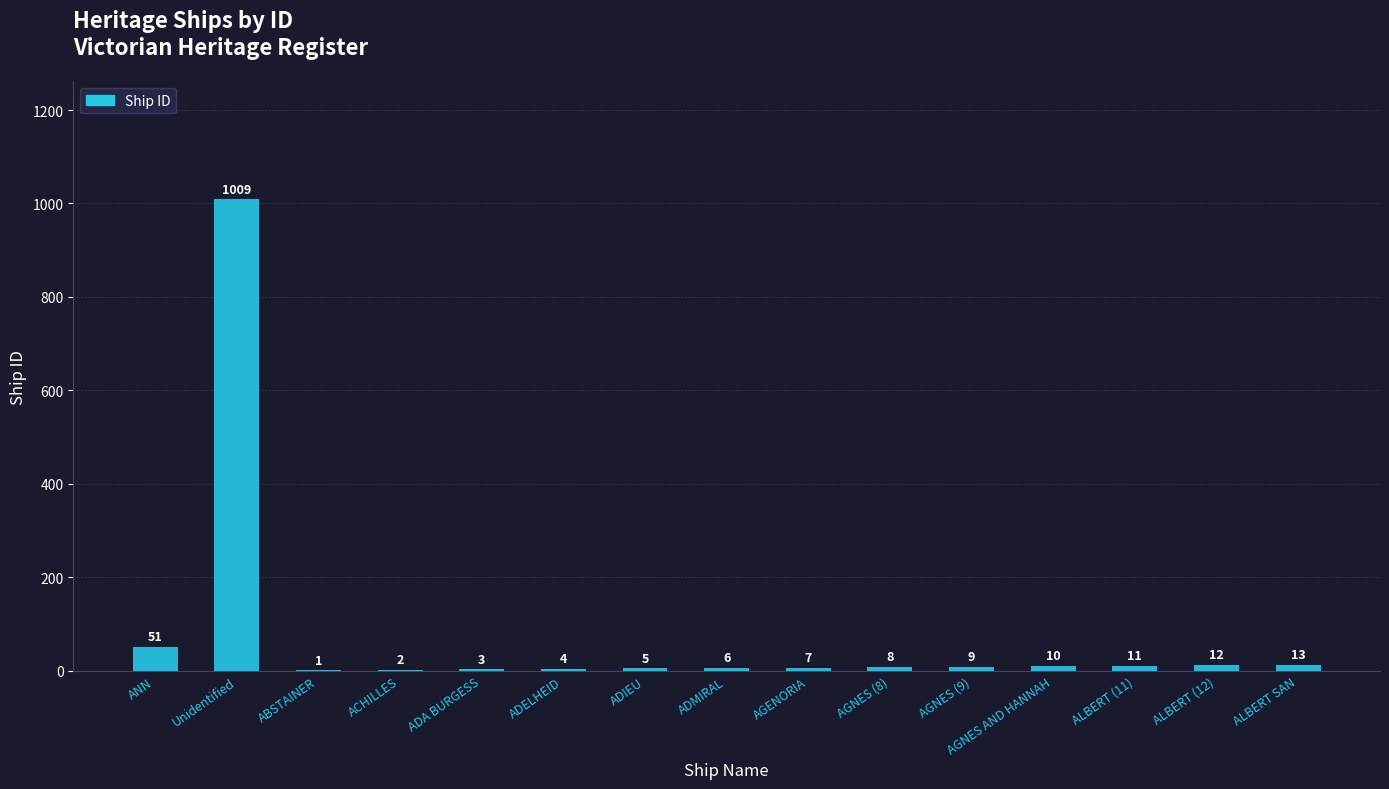

What is the greatest value displayed?

1009